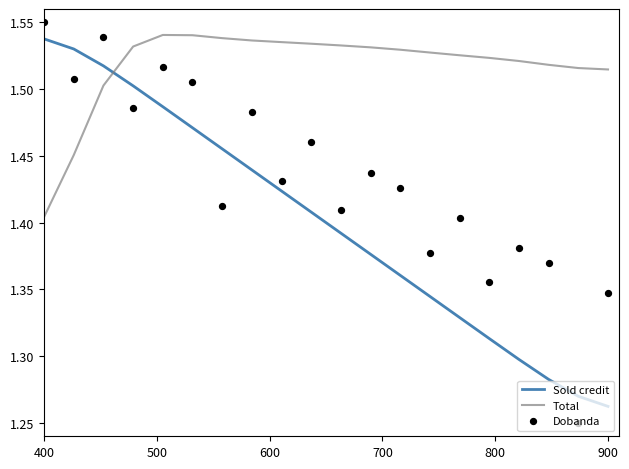

Which series has the largest Y range (max minus min)?

Dobanda